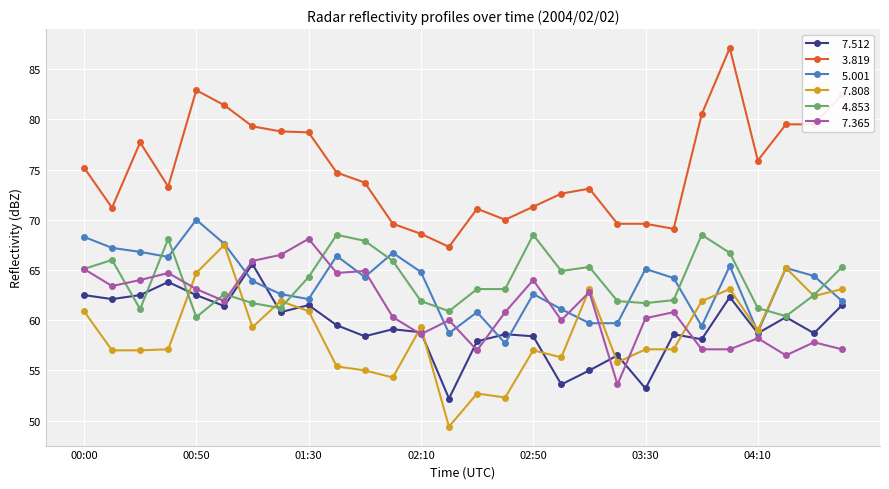

What is the smallest value displayed?

49.4